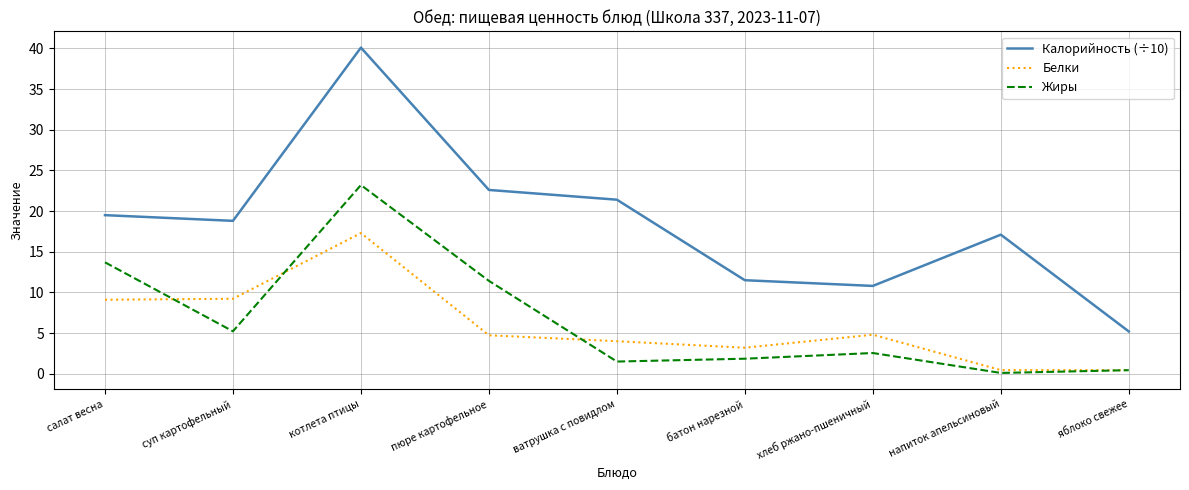

What is the greatest value displayed?

40.1